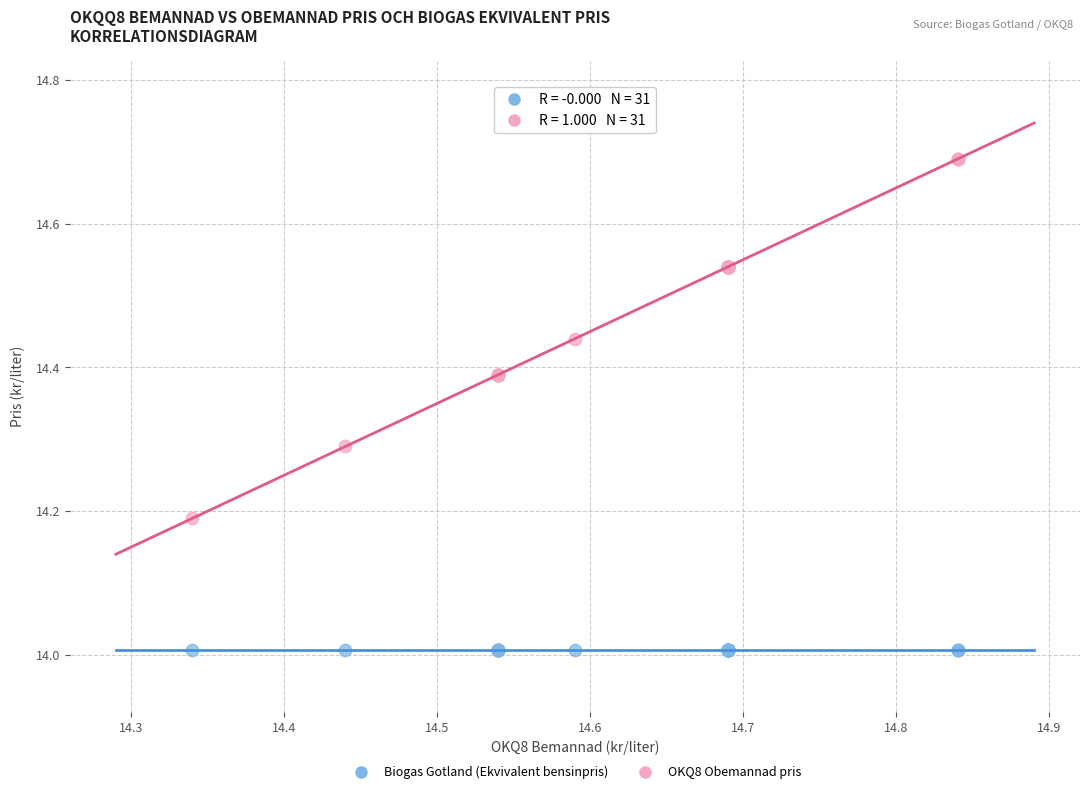

Which series reaches the maximum Y coordinate?

OKQ8 Obemannad pris